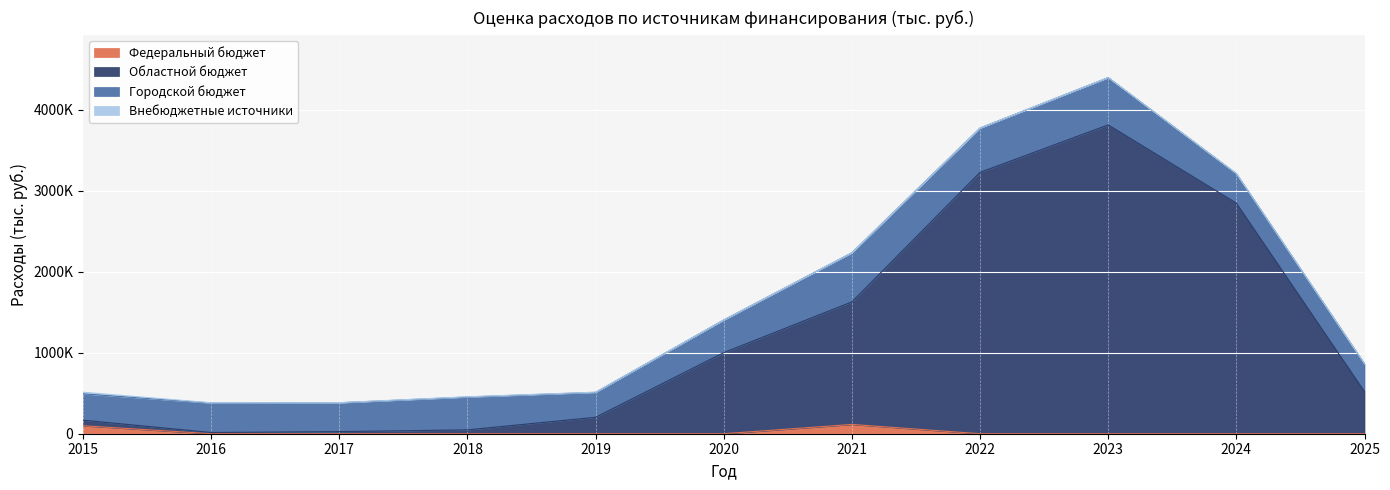

Which series changed the most between 2017 and 2025?

Областной бюджет